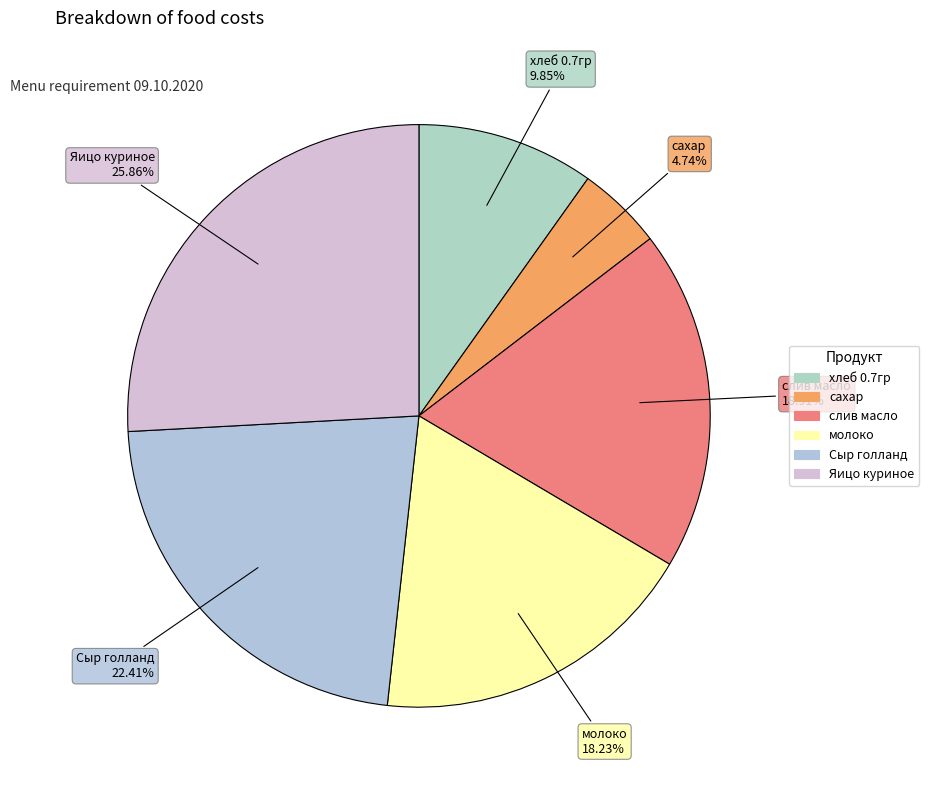

To the nearest percent, what is the difference between the слив масло and молоко slice percentages?

1%